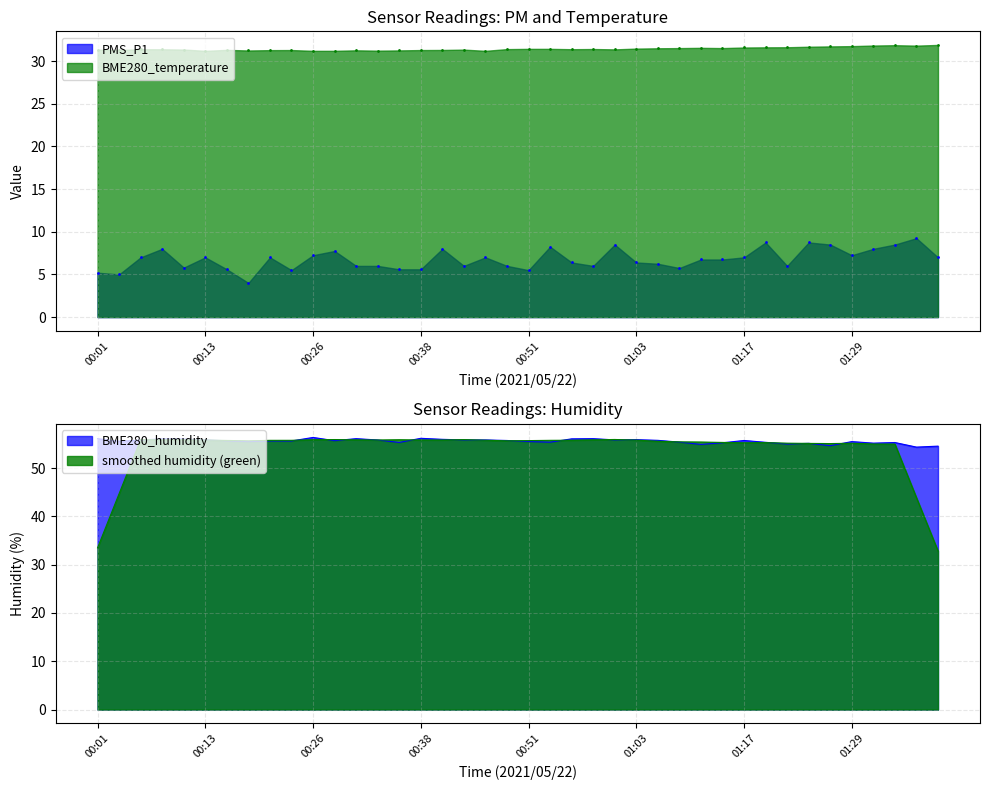

List the labels in order of BME280_temperature value, largest first.

01:39, 01:34, 01:32, 01:37, 01:29, 01:27, 01:24, 01:22, 01:19, 01:17, 01:11, 01:09, 01:14, 01:06, 01:03, 00:51, 00:53, 00:58, 00:48, 00:06, 00:56, 00:08, 01:01, 00:11, 00:43, 00:01, 00:16, 00:41, 00:03, 00:23, 00:38, 00:21, 00:31, 00:36, 00:18, 00:33, 00:13, 00:26, 00:28, 00:46